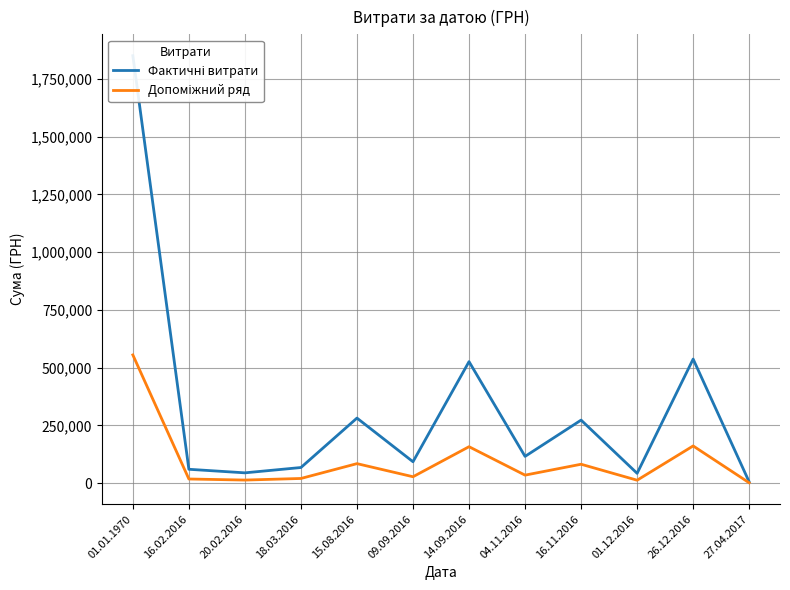

Does the chart display data point markers on the line(s)?

No